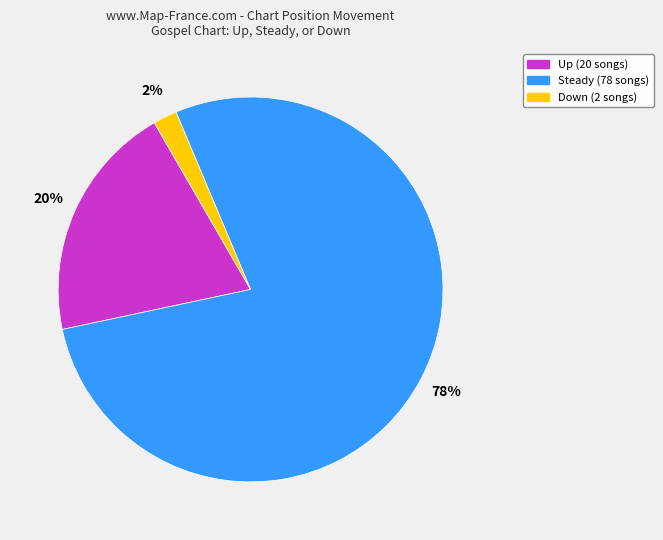

Is there any slice that represents more than half of the pie?

Yes